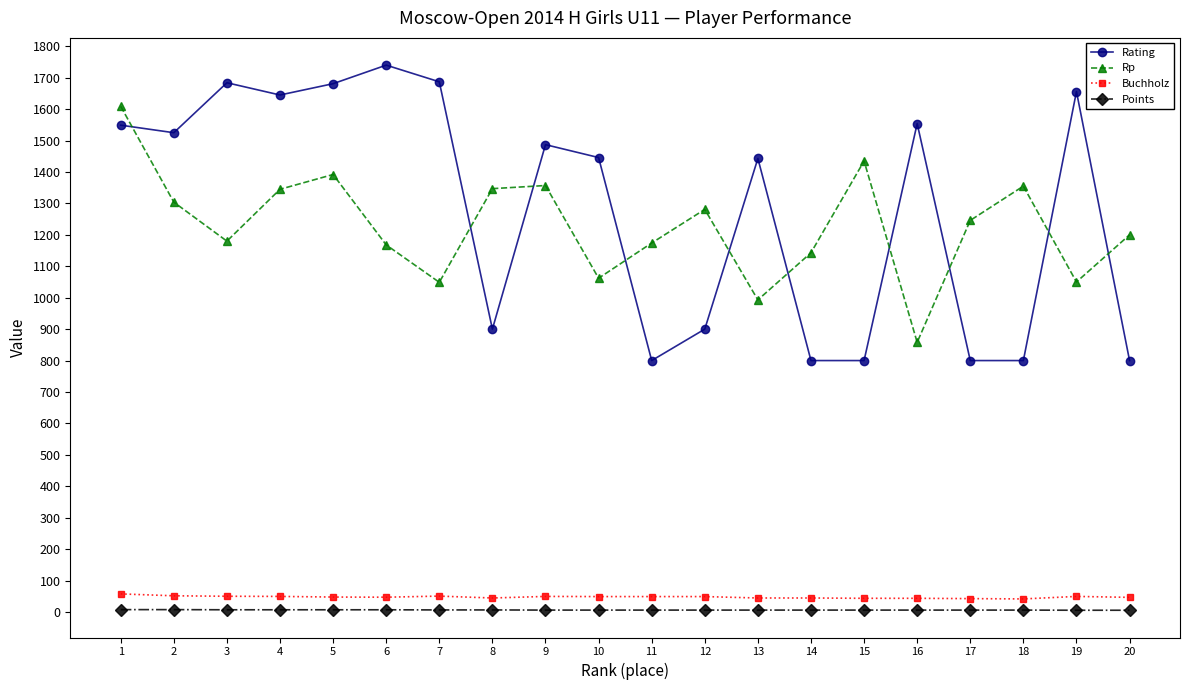

What is the sum of the Buchholz values at 17 and 6?

89.5